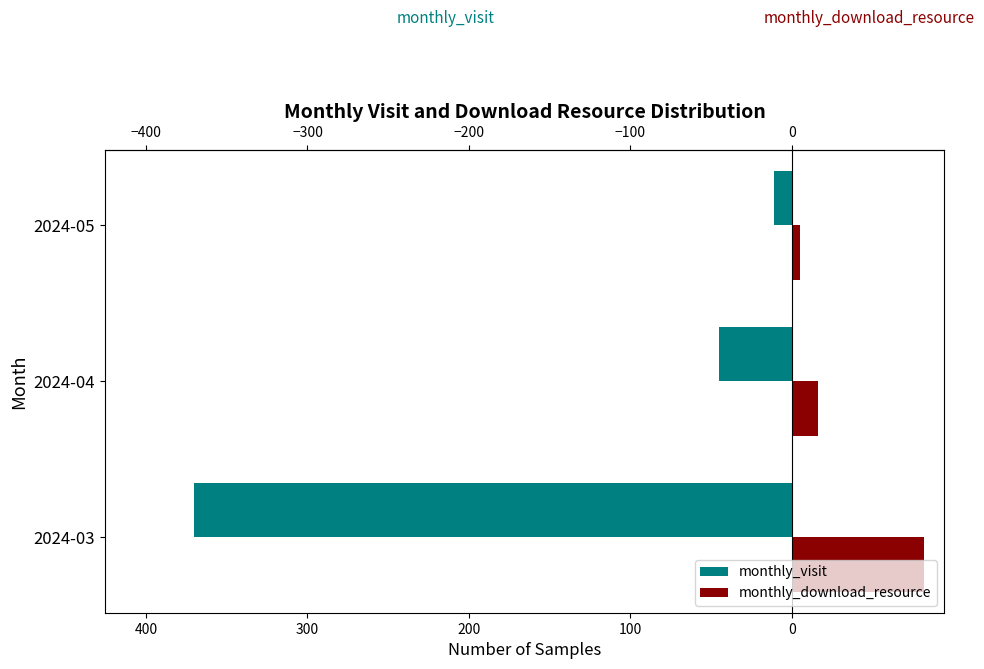

What are all the series names shown in the legend?

monthly_visit, monthly_download_resource